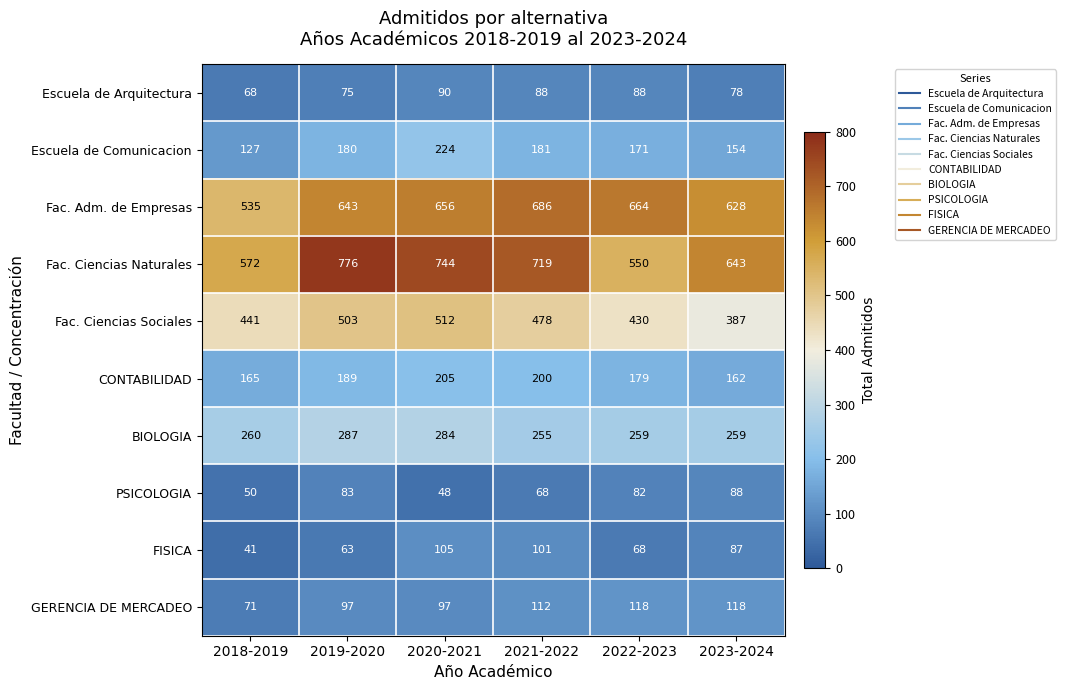

What is the total value across all series at 2023-2024?

2604